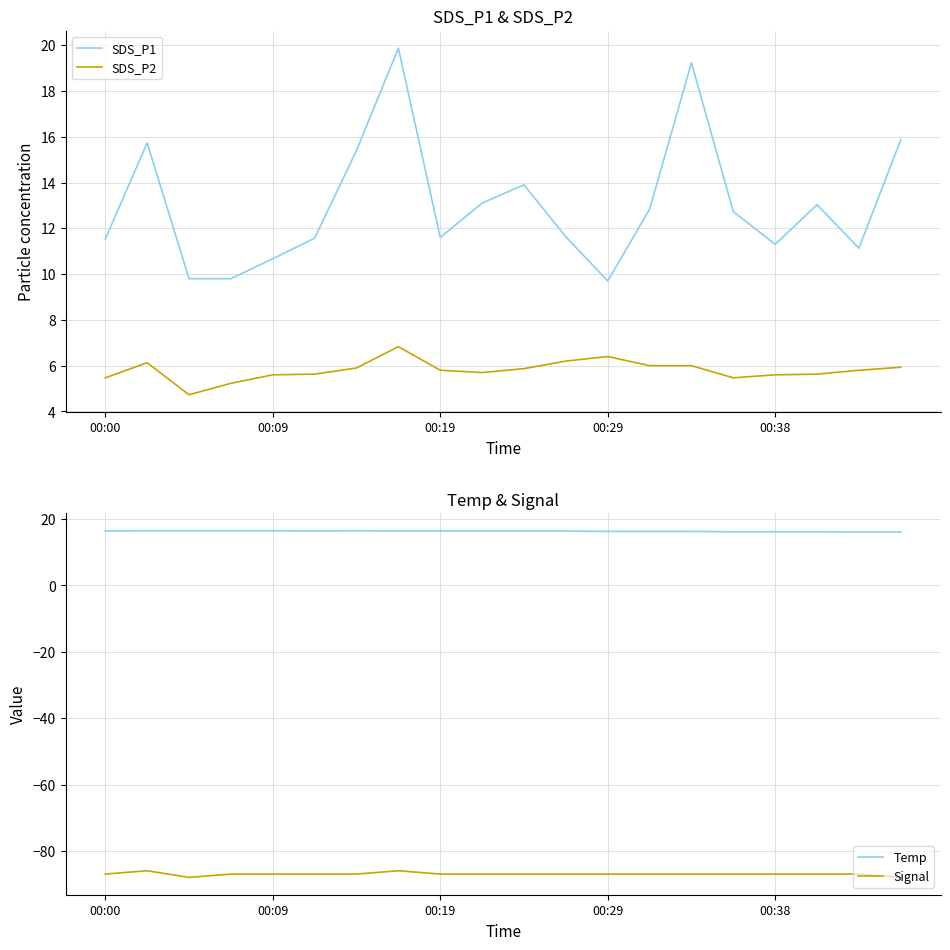

Is it true that SDS_P2 equals 5.5 at 15?

True